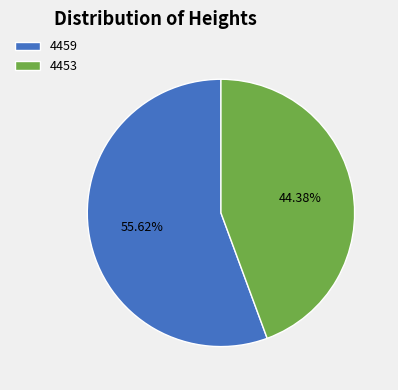

How many segments does this pie chart have?

2